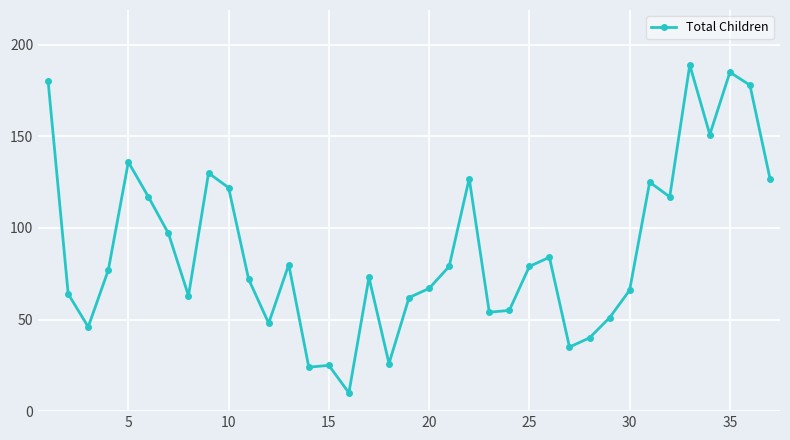

What is the minimum value shown in the chart?

10